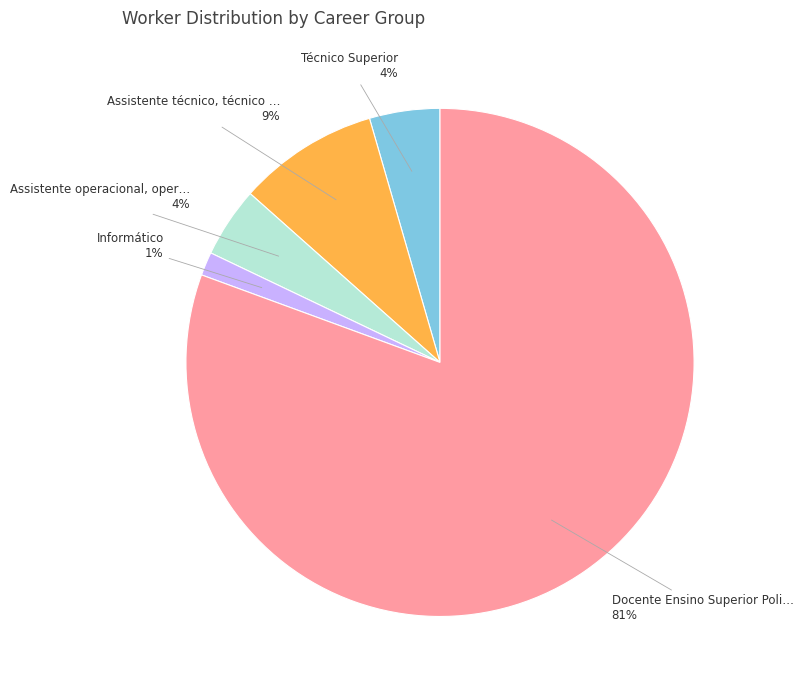

What is the smallest slice in the pie chart?

Informático